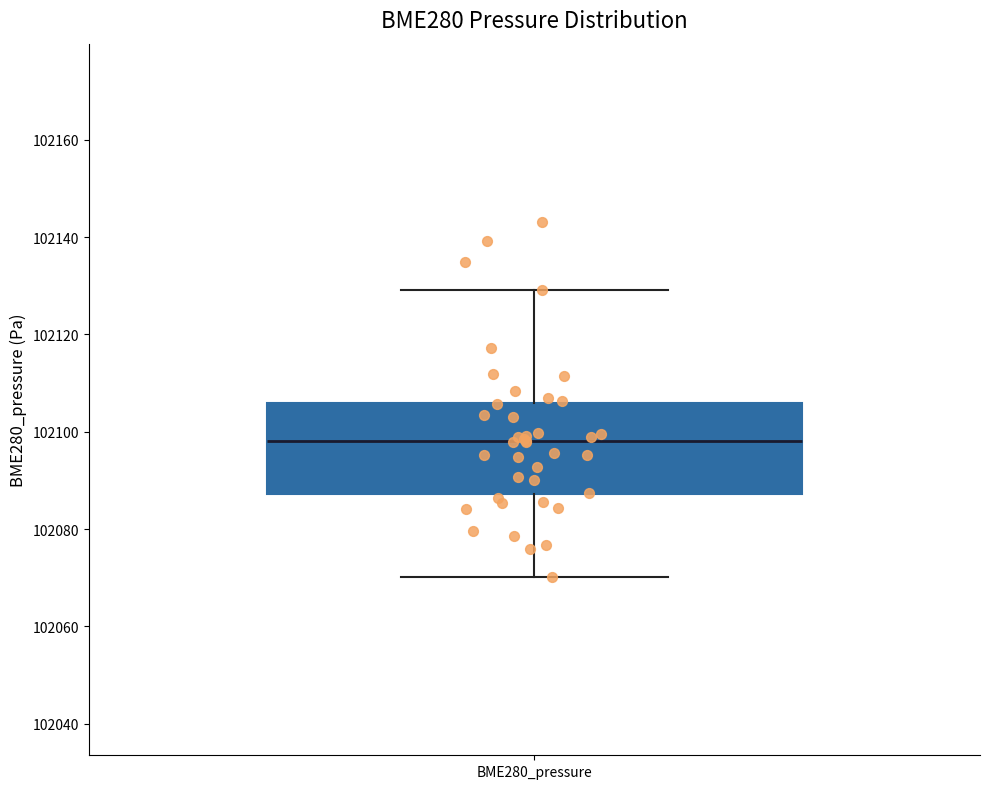

Transcribe this box plot: give where the median line is, the range the box spans, and where the two whiskers end, as read against the y-axis. The values are not printed on the chart, so give them approximately, as read against the axis.

median 102098, box 102088 to 102106, whiskers 102070 to 102130